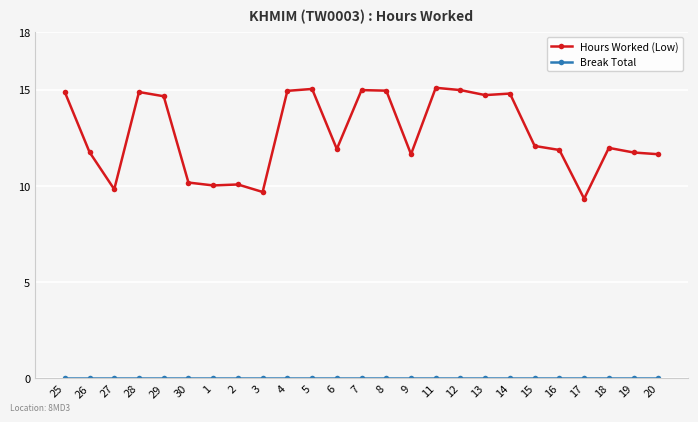

Between 25 and 20, which series saw the biggest shift?

Hours Worked (Low)